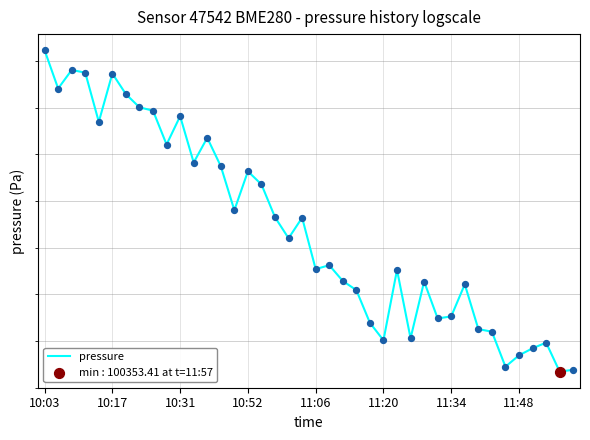

What is the ratio of the value at 26 to the value at 18?

1.0